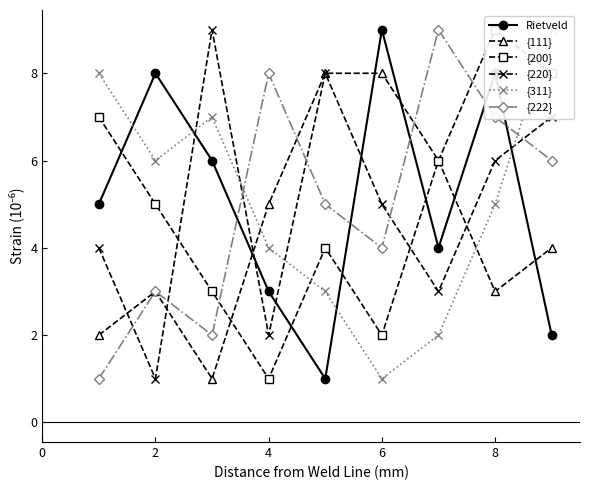

True or false: {222} has more than 2 points higher than both neighbors.

True